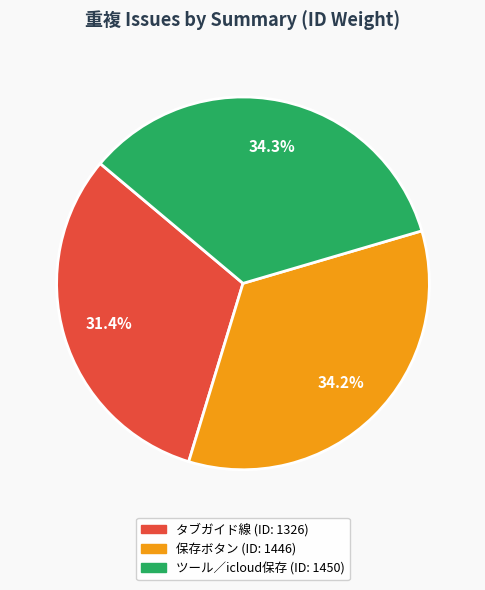

Does ツール／icloud保存 (ID: 1450) represent more than half of the total?

No